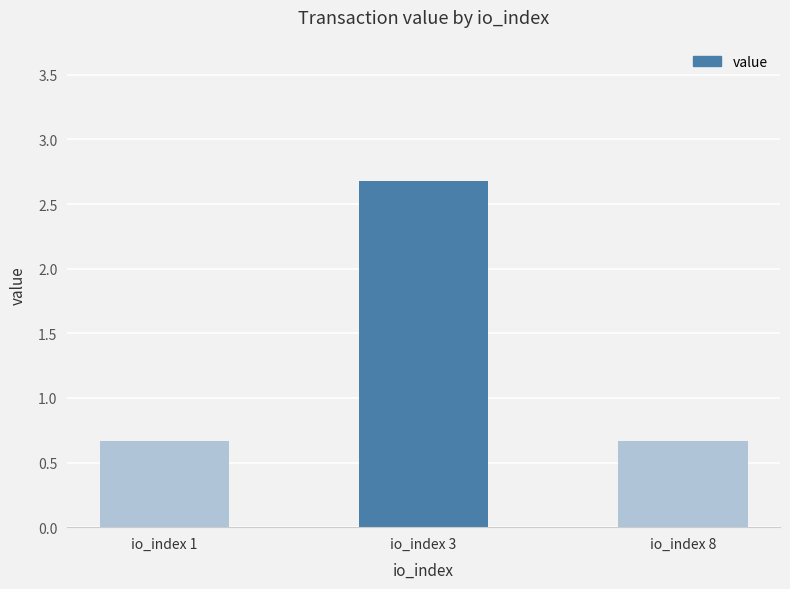

What is the difference between the maximum and minimum values?

2.0